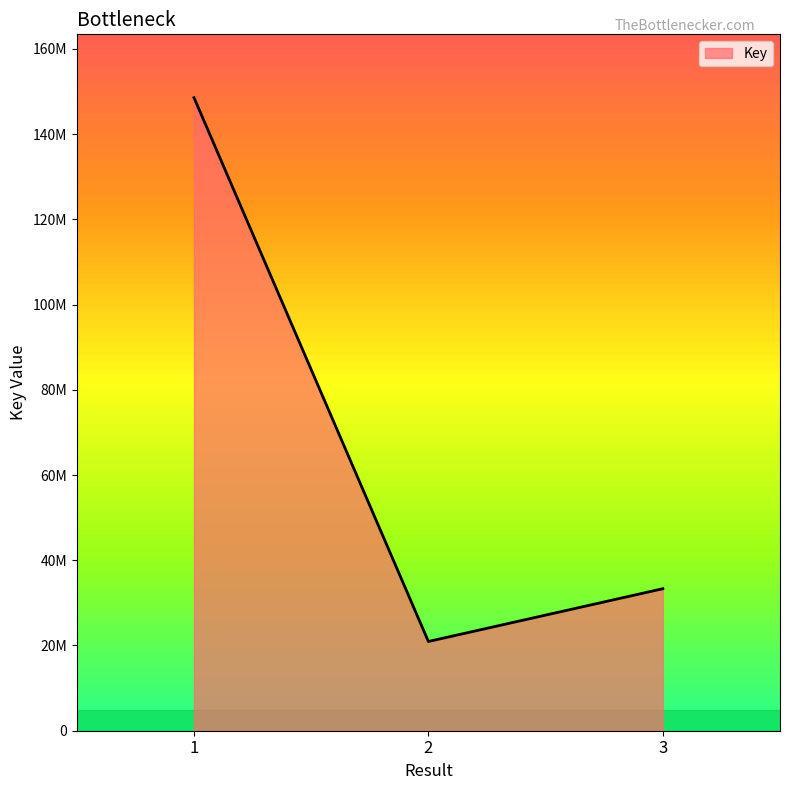

What is the change in value from 1 to 3?

-115244133